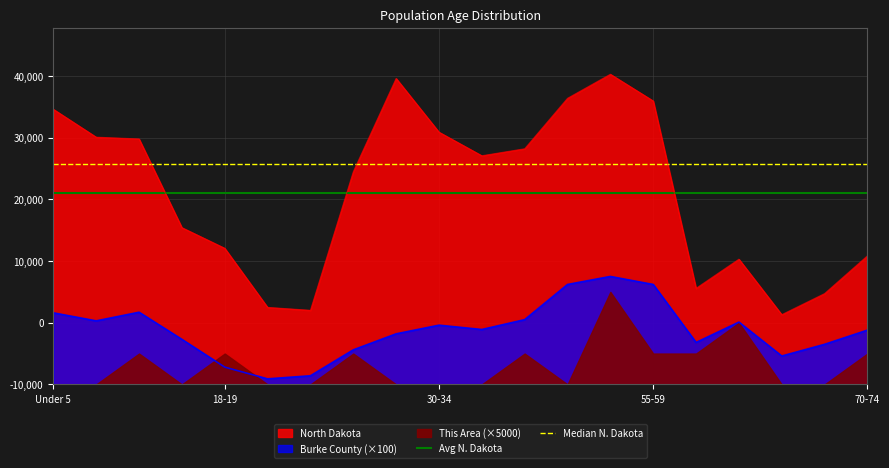

What is the total value across all series at Under 5?

66864.4